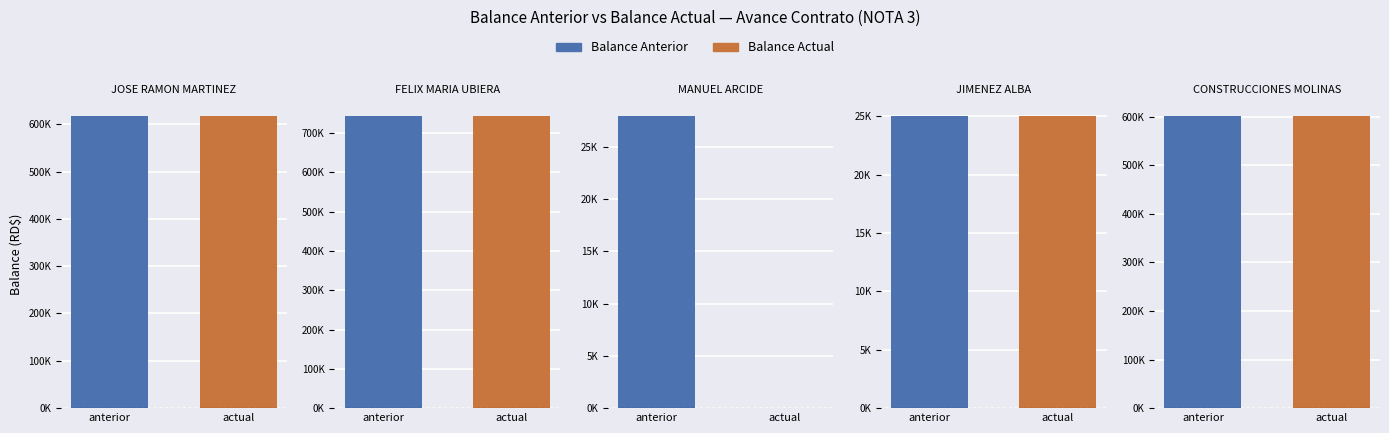

What are all the series names shown in the legend?

balance_anterior, balance_actual